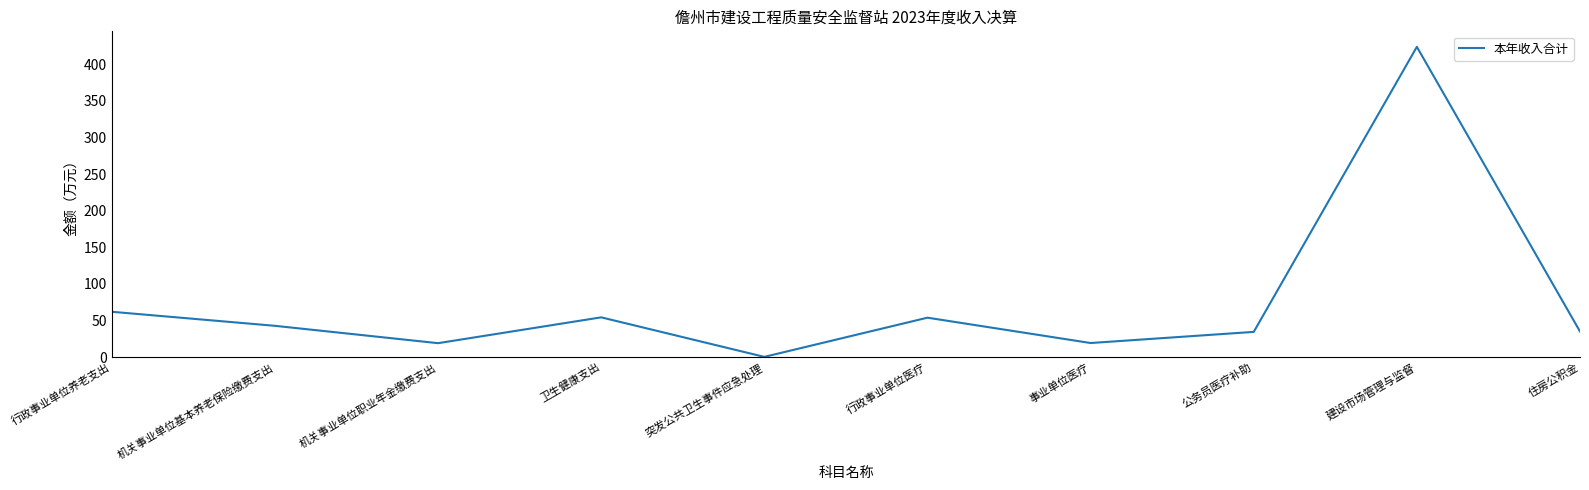

At which category does the chart reach its peak across all series?

建设市场管理与监督